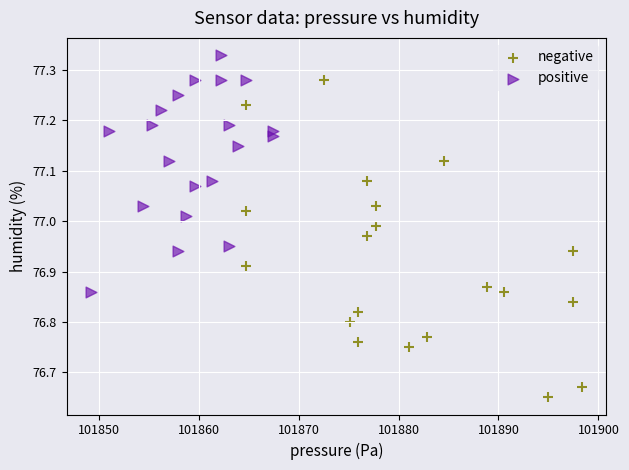

Which series reaches the maximum Y coordinate?

positive